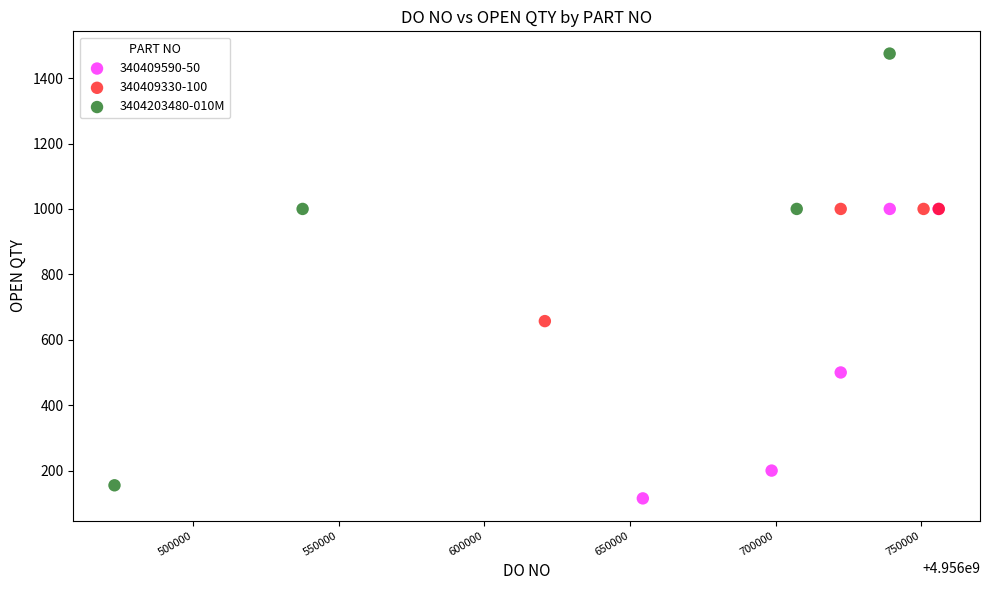

Which series has the widest spread of Y values?

3404203480-010M